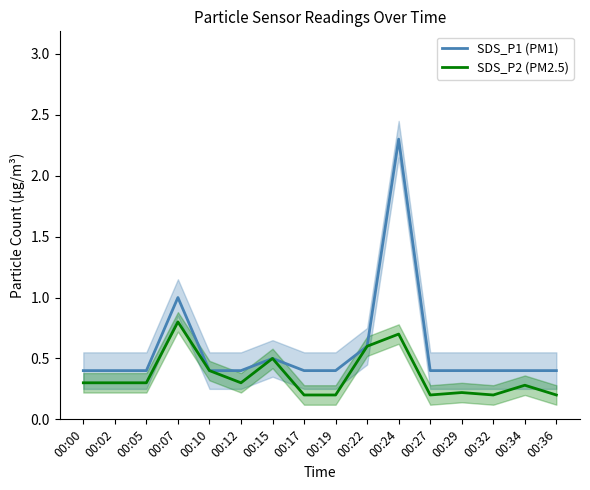

Does the chart display data point markers on the line(s)?

No